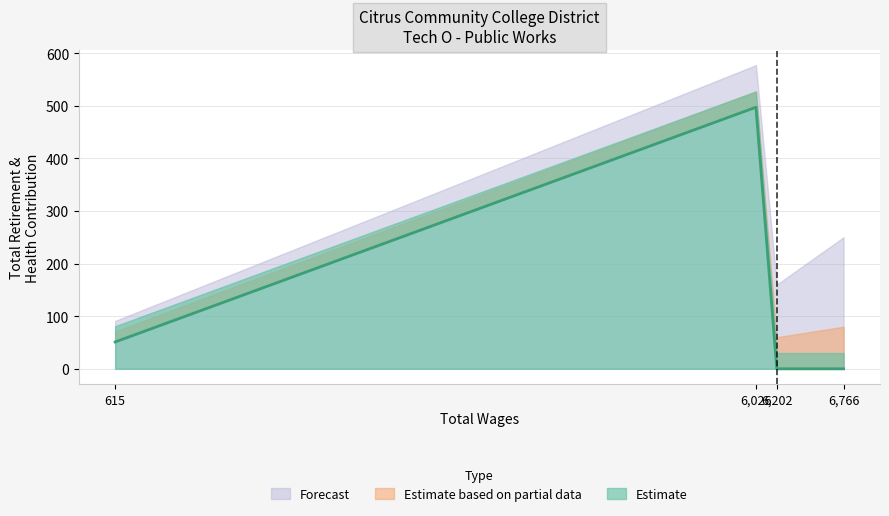

Rank the categories by value from highest to lowest.

6026.0, 615.0, 6766.0, 6202.0